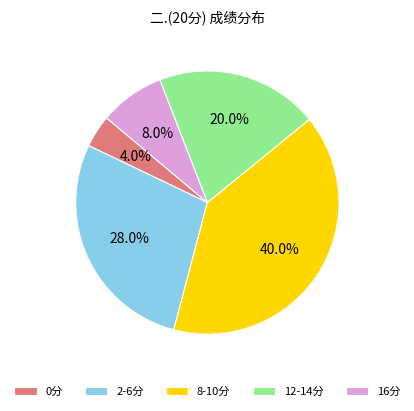

Combined, do 0分 and 8-10分 account for over 50%?

No